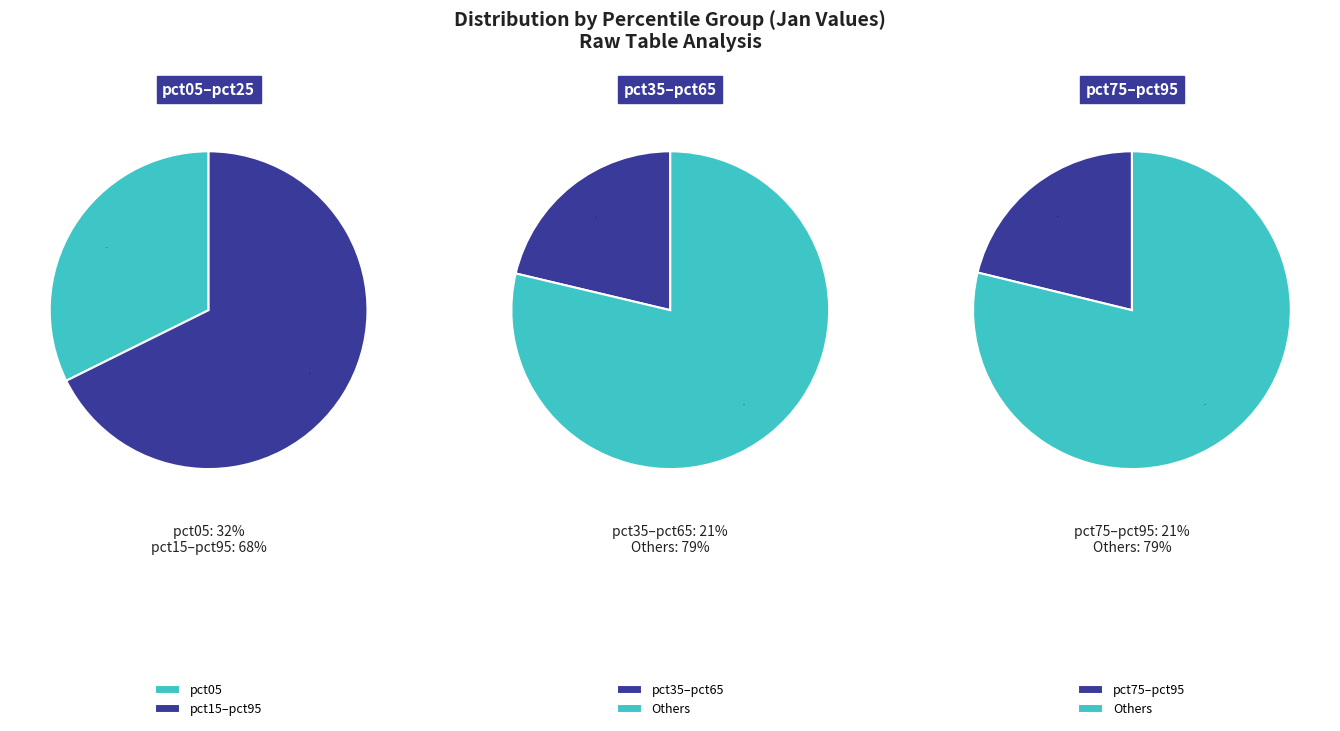

What is the change in value from pct05 to pct65?

-2.4